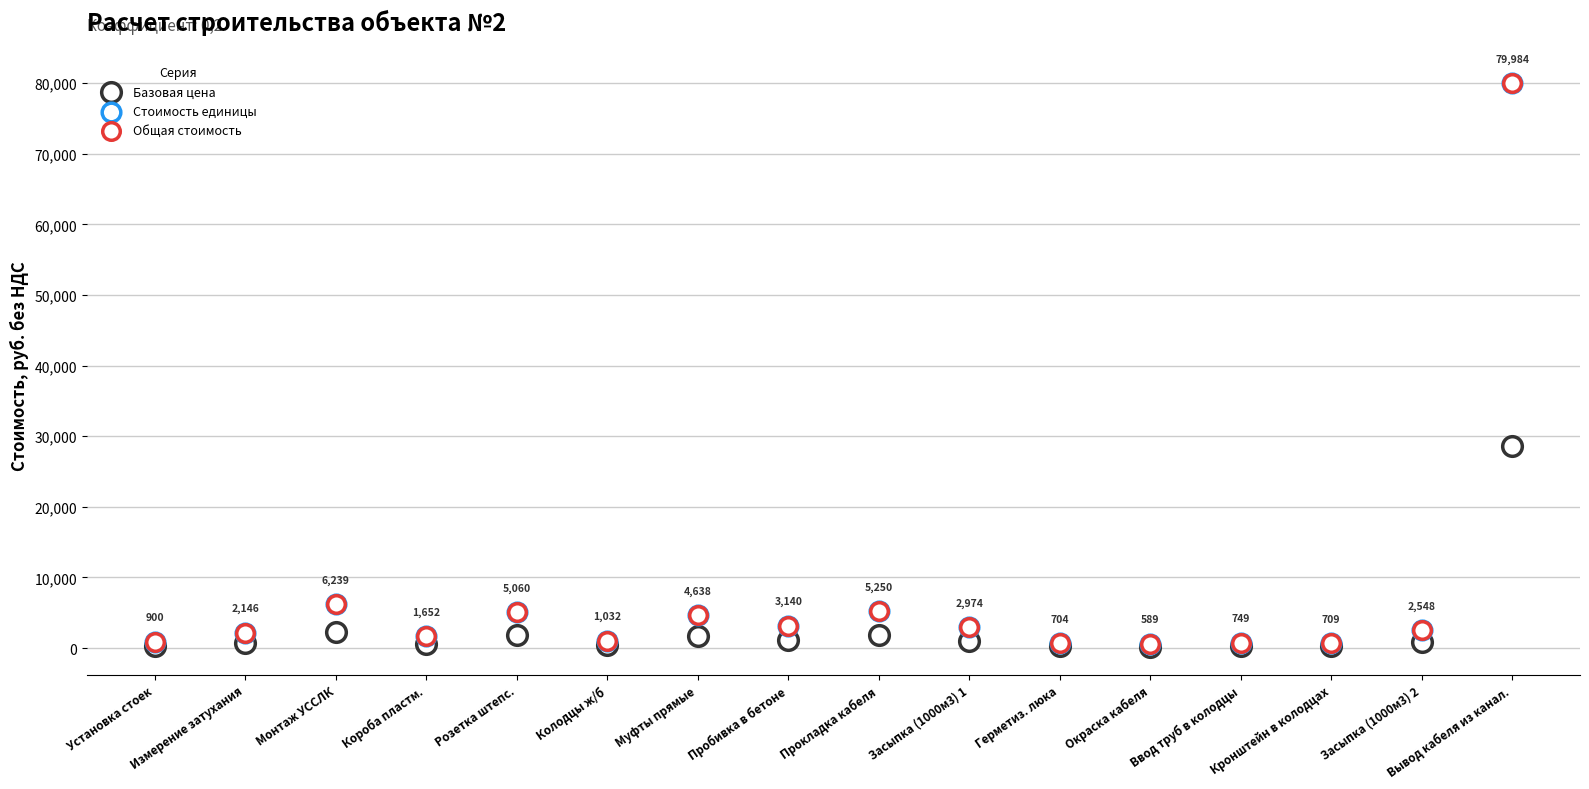

Which series reaches the minimum Y coordinate?

Базовая цена